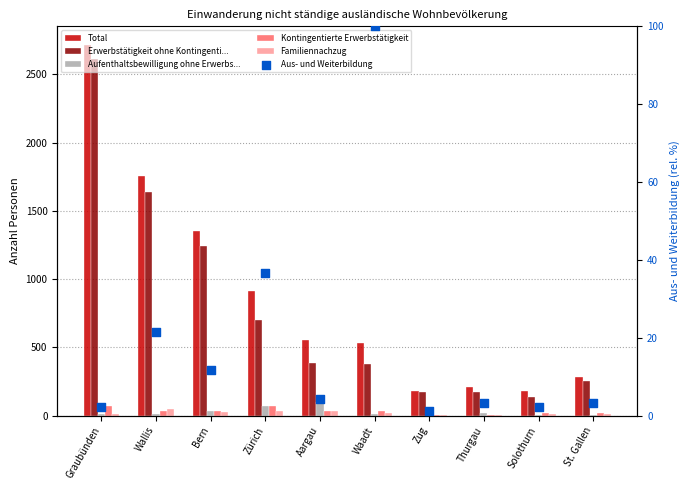

What is the total value across all series at Wallis?

3505.5